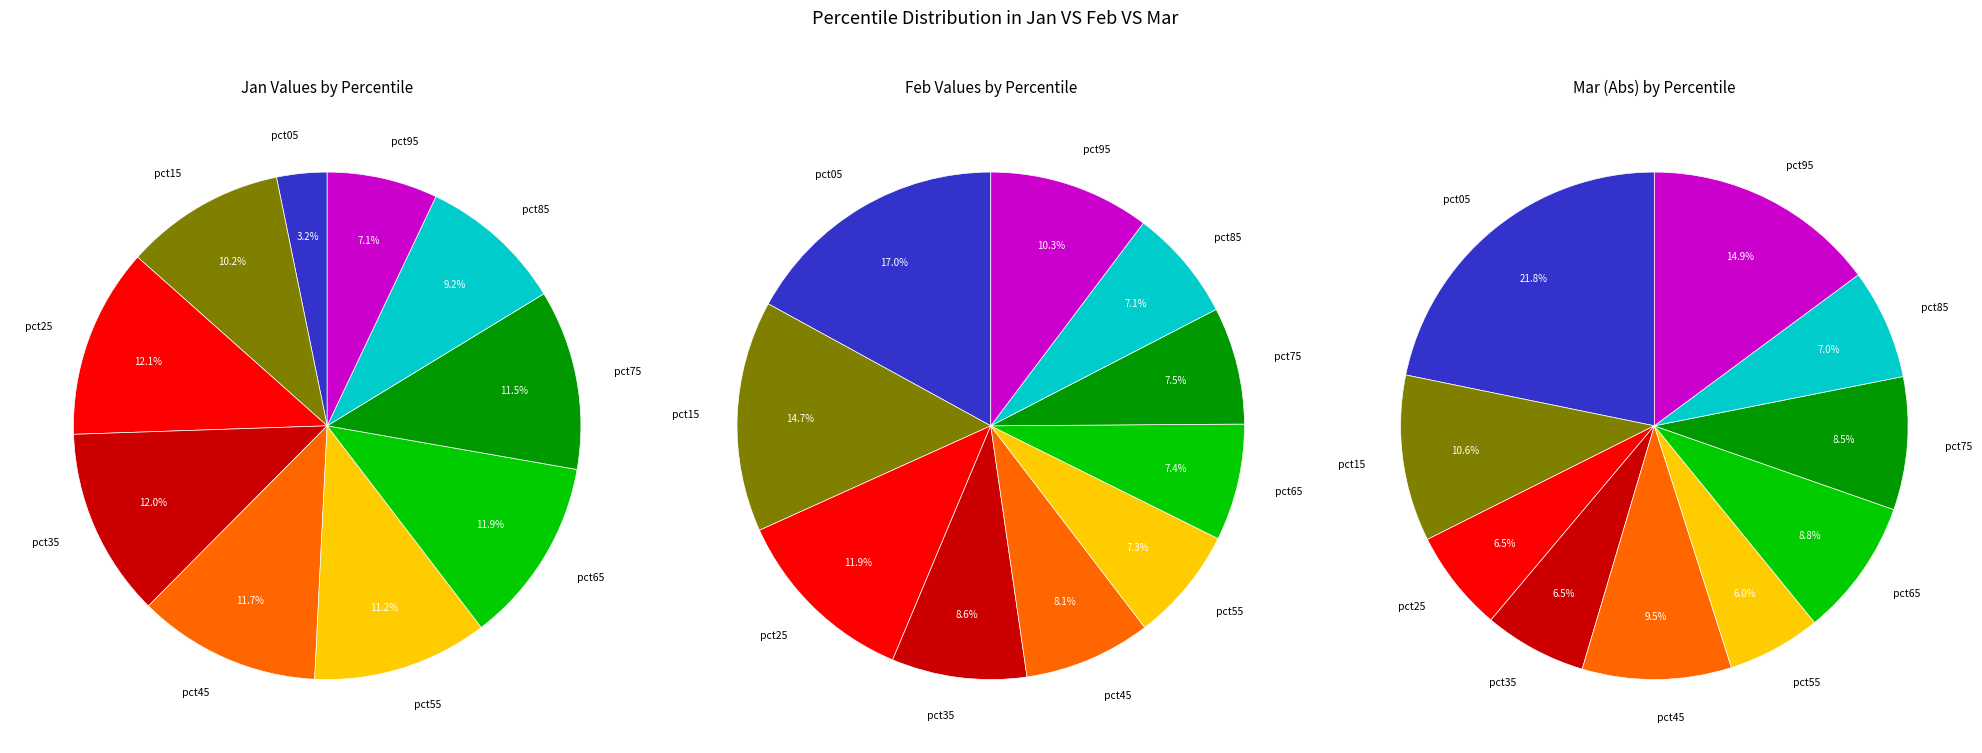

Does pct35 represent more than half of the total?

No